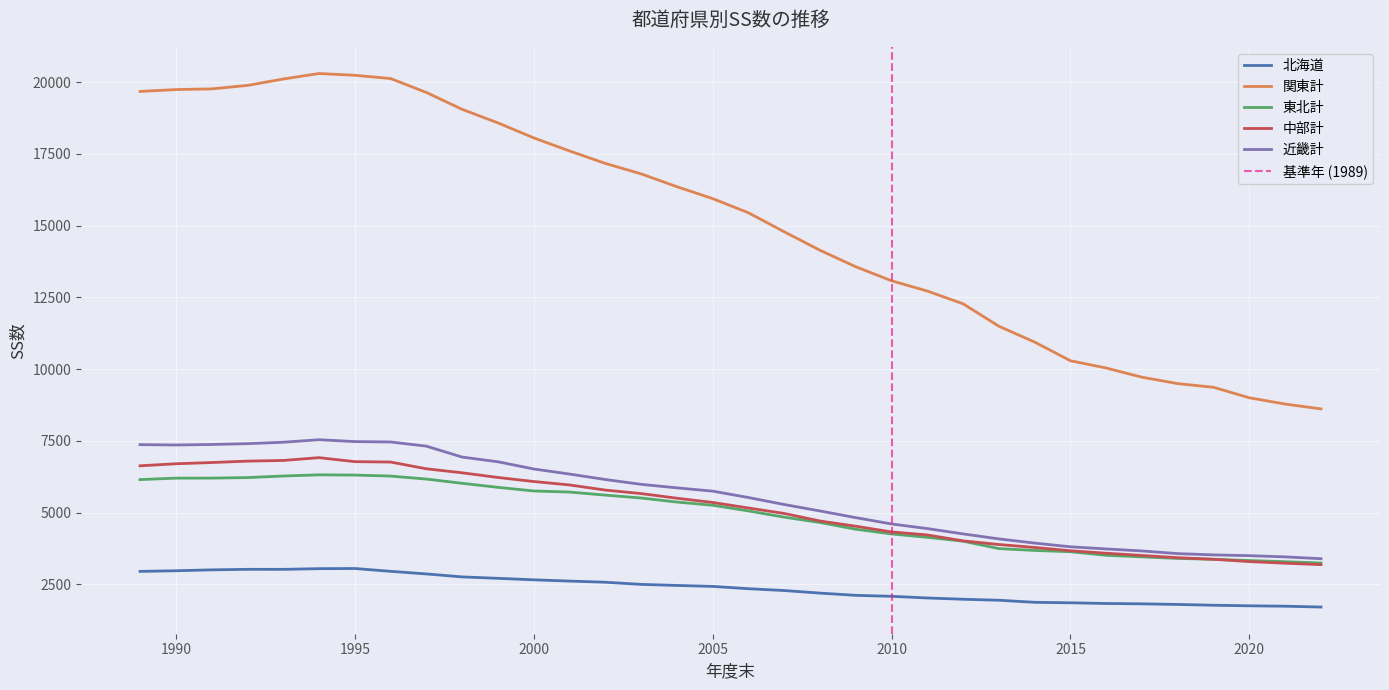

True or false: 近畿計 has more than 2 interior local peaks.

False